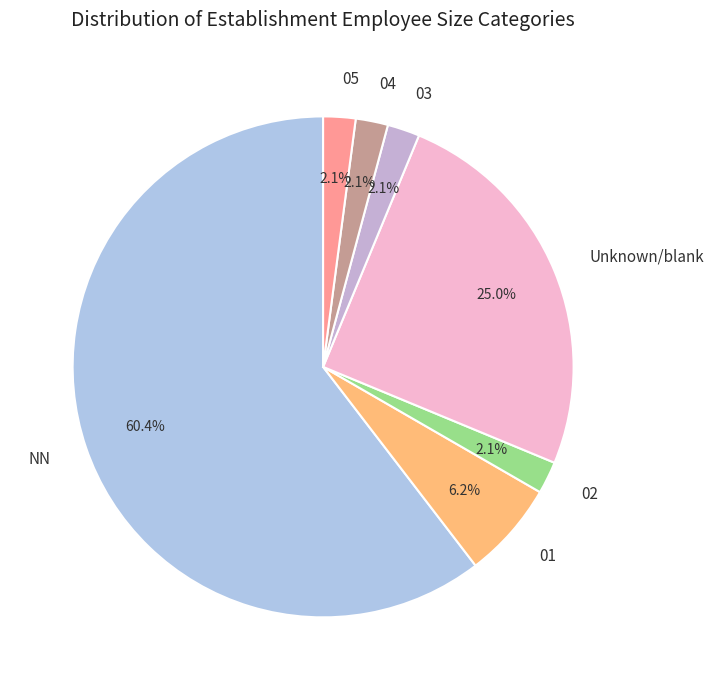

What percentage is NOT represented by 05?

97.9%